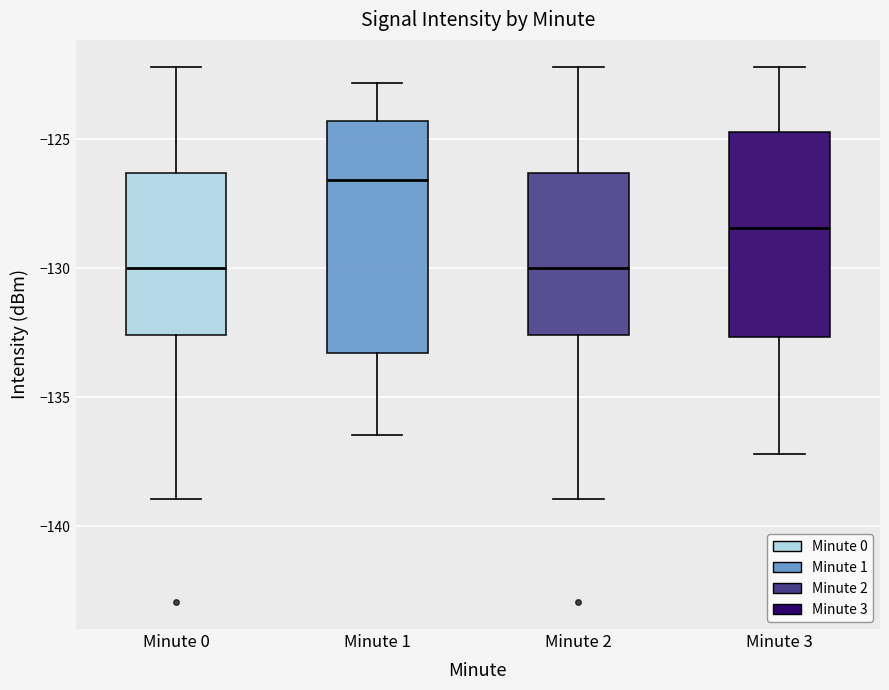

Which box is the tallest, from its lower edge to its upper edge?

Minute 1